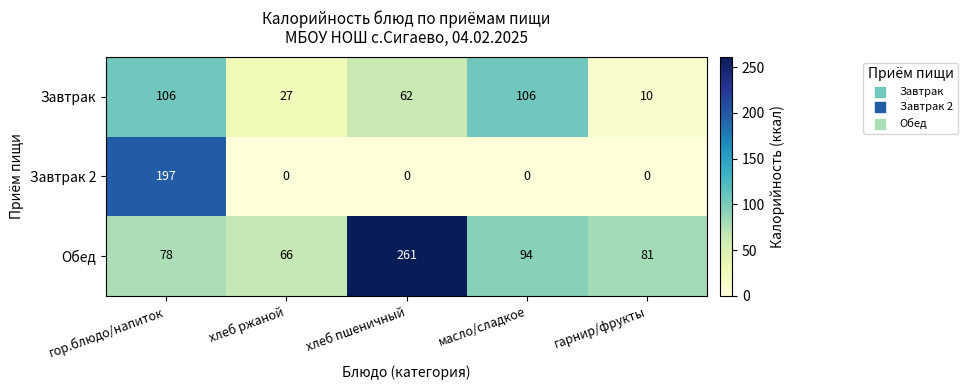

Reading right to left, extract all data points from this chart.

Завтрак: 10	106	62	27	106
Завтрак 2: 0	0	0	0	197
Обед: 81	94	261	66	78